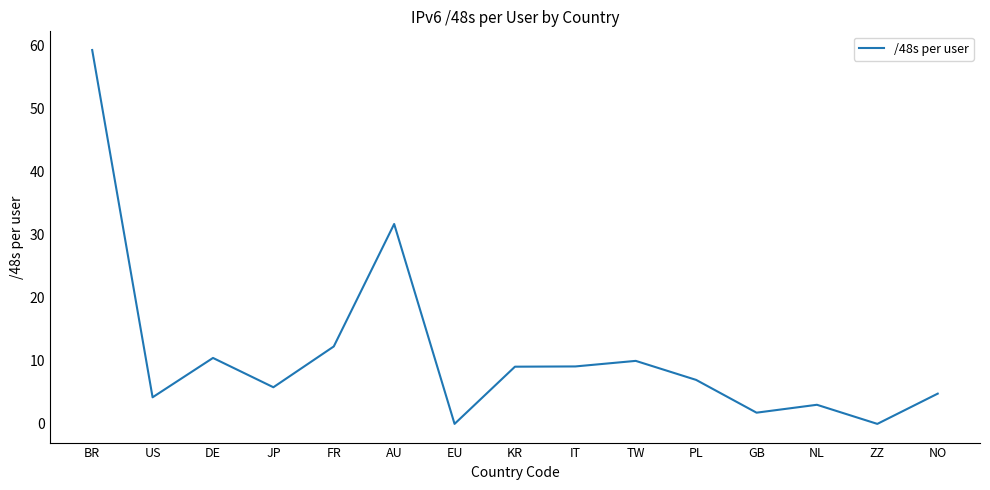

Is this an area chart (filled region under the line)?

No